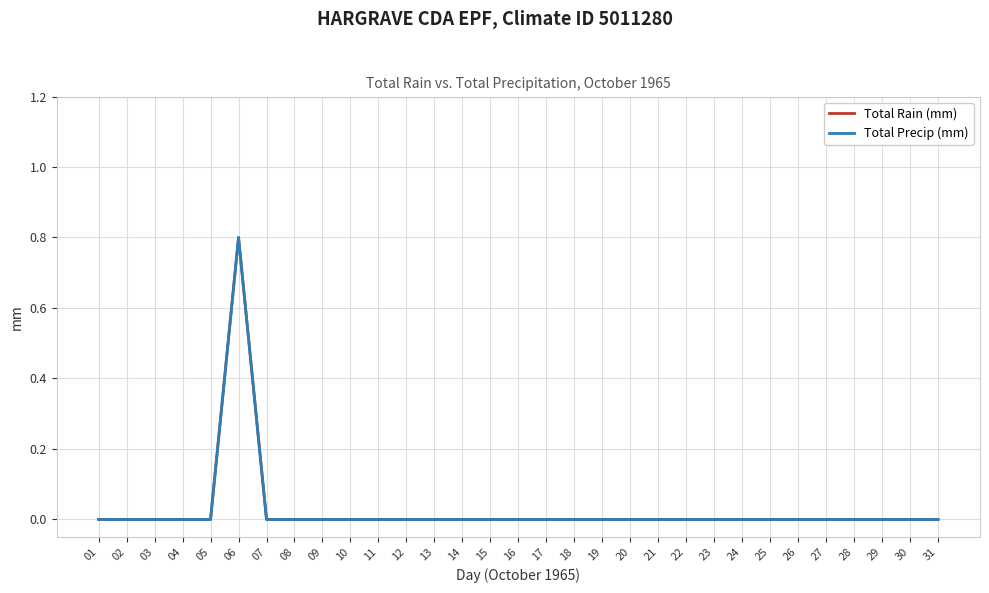

Reading right to left, extract all data points from this chart.

Total Rain (mm): 31=0.0	30=0.0	29=0.0	28=0.0	27=0.0	26=0.0	25=0.0	24=0.0	23=0.0	22=0.0	21=0.0	20=0.0	19=0.0	18=0.0	17=0.0	16=0.0	15=0.0	14=0.0	13=0.0	12=0.0	11=0.0	10=0.0	09=0.0	08=0.0	07=0.0	06=0.8	05=0.0	04=0.0	03=0.0	02=0.0	01=0.0
Total Precip (mm): 31=0.0	30=0.0	29=0.0	28=0.0	27=0.0	26=0.0	25=0.0	24=0.0	23=0.0	22=0.0	21=0.0	20=0.0	19=0.0	18=0.0	17=0.0	16=0.0	15=0.0	14=0.0	13=0.0	12=0.0	11=0.0	10=0.0	09=0.0	08=0.0	07=0.0	06=0.8	05=0.0	04=0.0	03=0.0	02=0.0	01=0.0